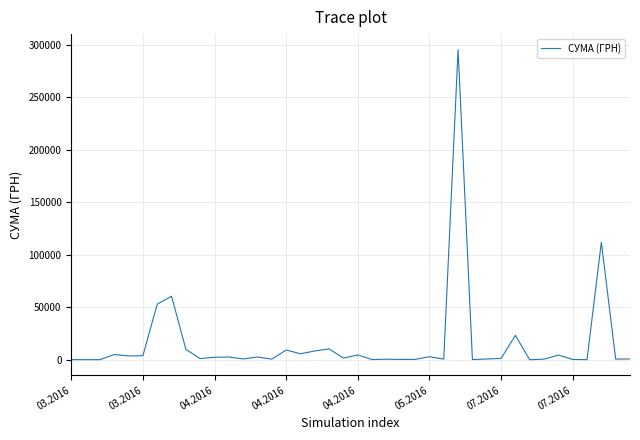

What is the difference between the maximum and minimum values?

295627.4